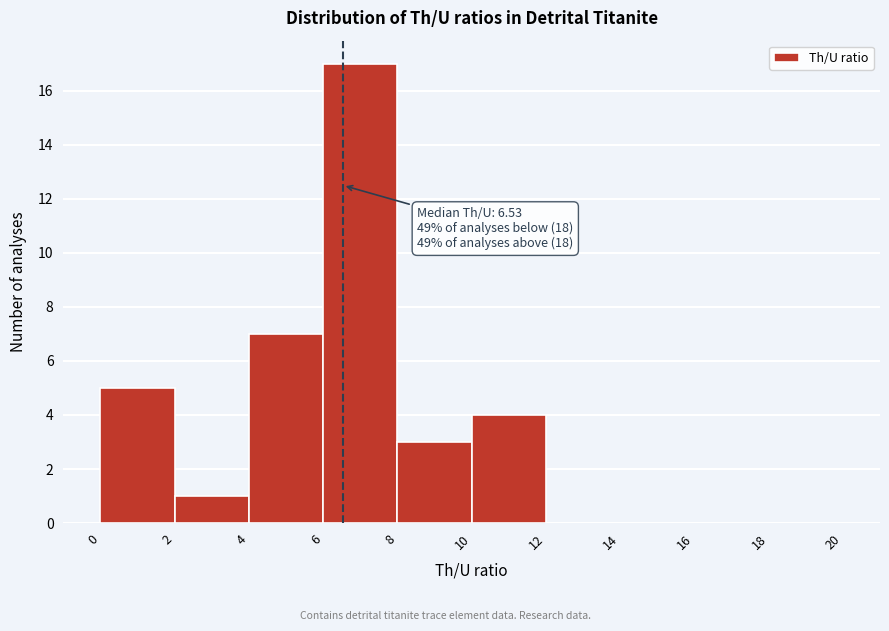

Over which range of the x-axis is the bar tallest?

6 to 8